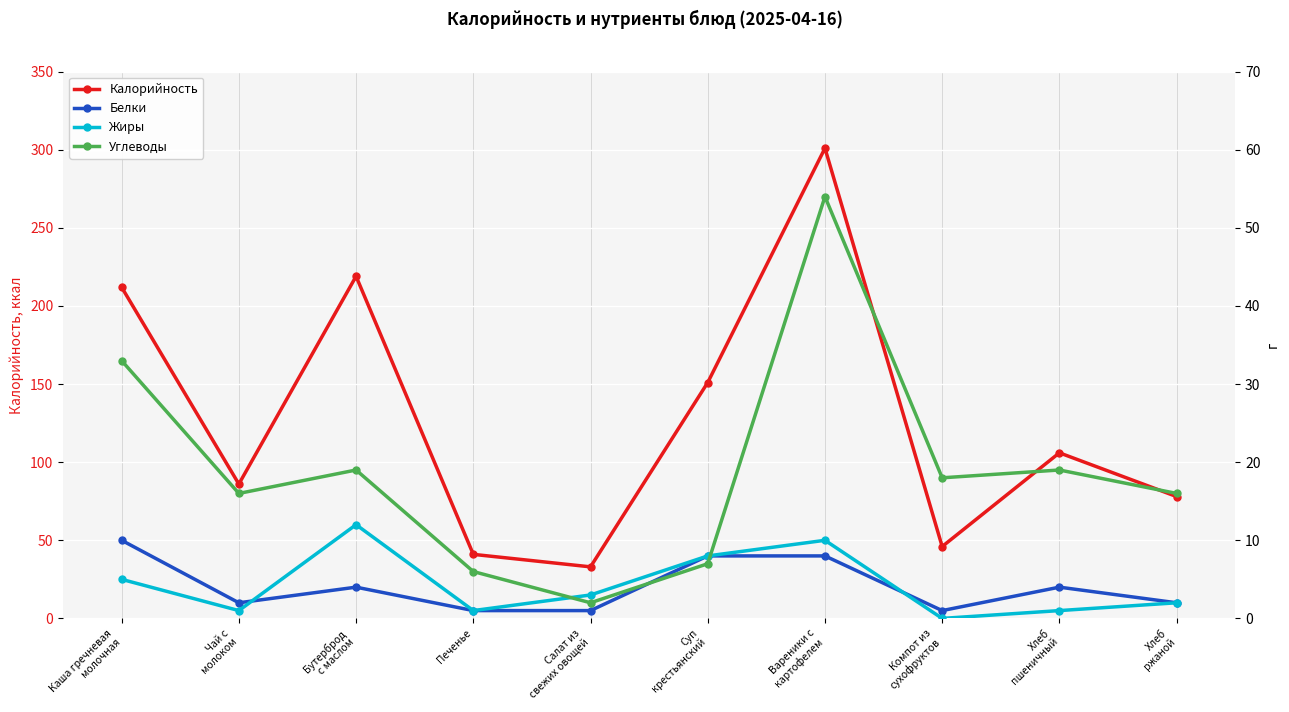

Rank the series by their maximum value, from lowest to highest.

Белки, Жиры, Углеводы, Калорийность